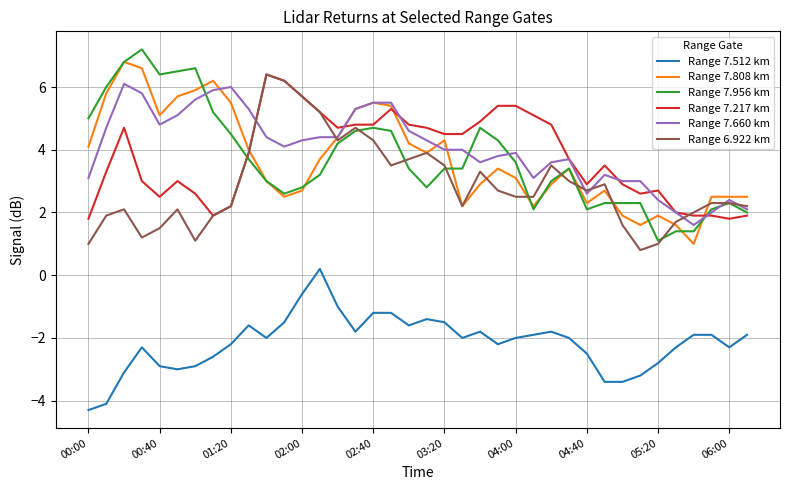

True or false: Range 7.956 km and Range 7.512 km intersect in this chart.

False